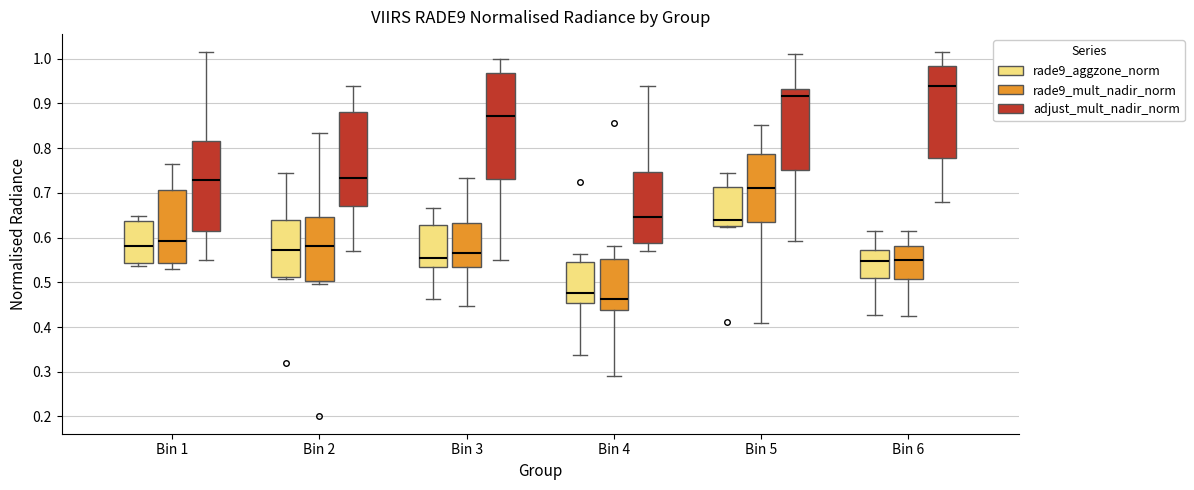

Which box is the tallest, from its lower edge to its upper edge?

Bin 3 (adjust_mult_nadir_norm)